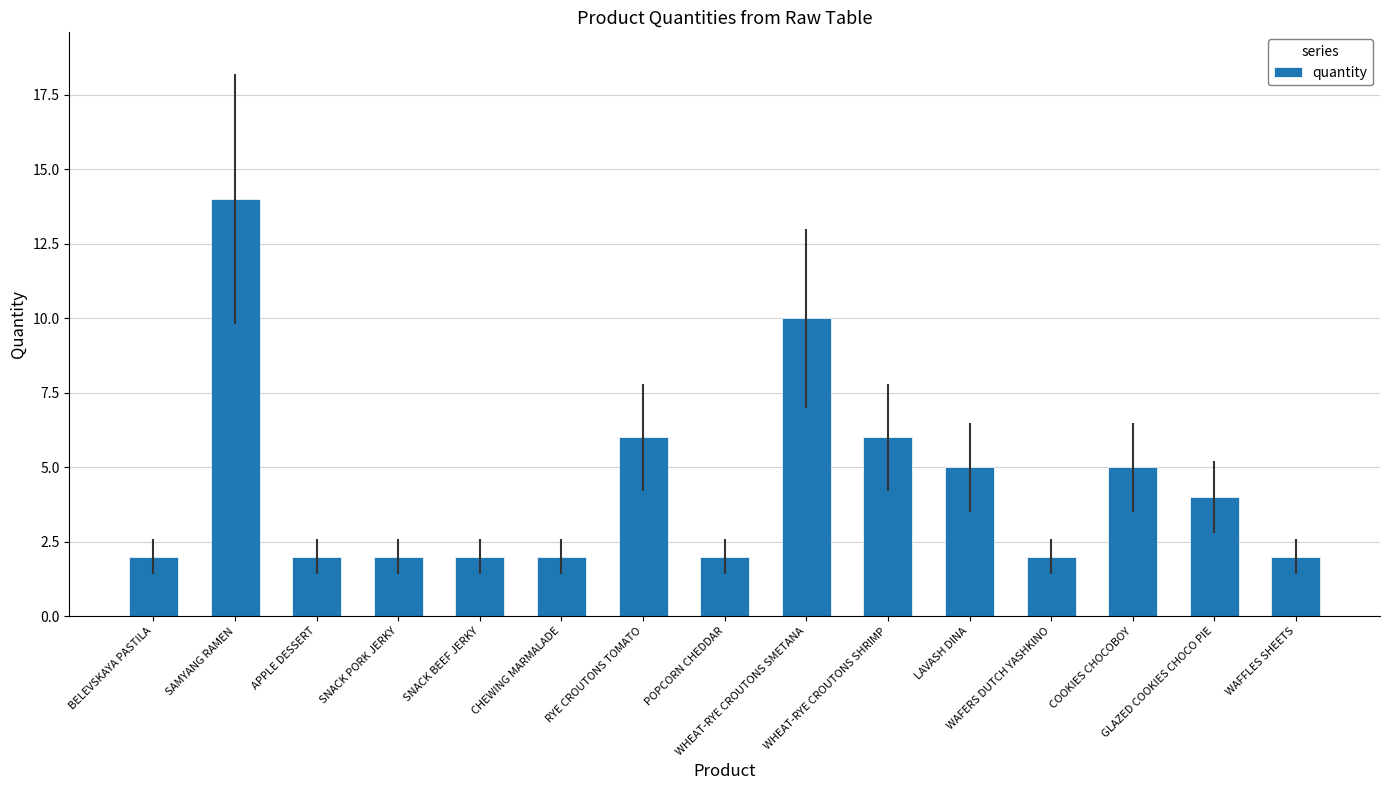

What is the difference between the maximum and minimum values?

12